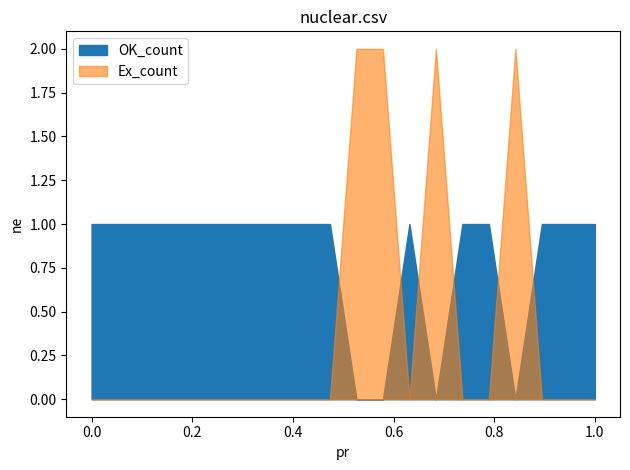

How many OK_count values are between 1 and 2?

16